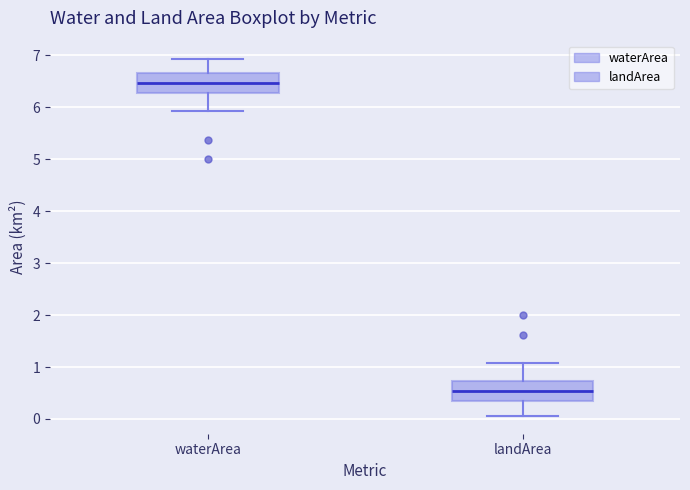

Where does the upper whisker of the box for landArea end on the y-axis? The values are not printed on the chart, so give them approximately, as read against the axis.

1.1